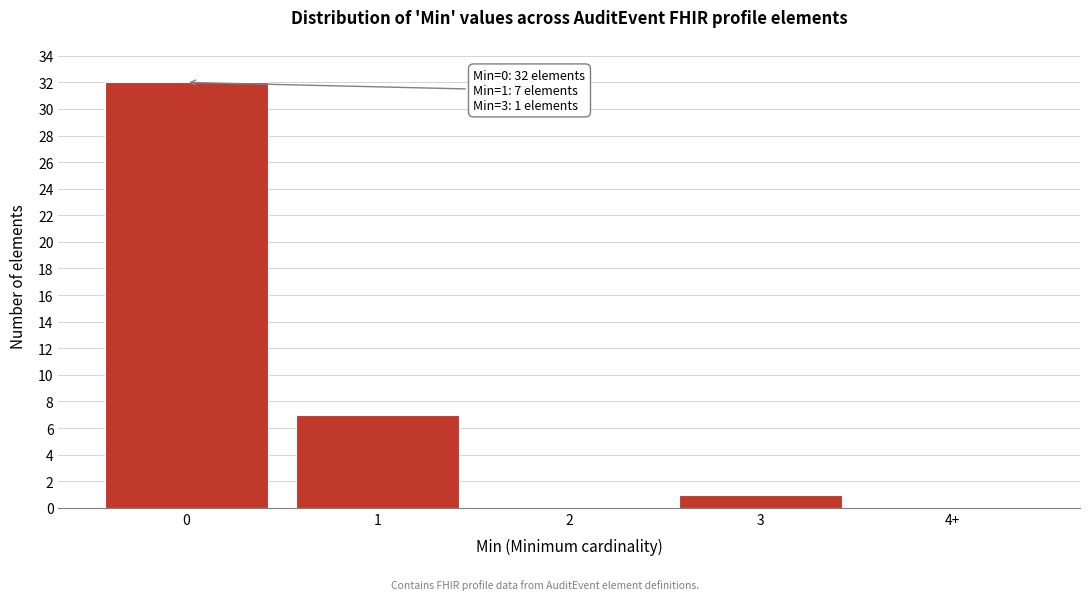

Reading right to left, extract all data points from this chart.

4+=0	3=1	2=0	1=7	0=32